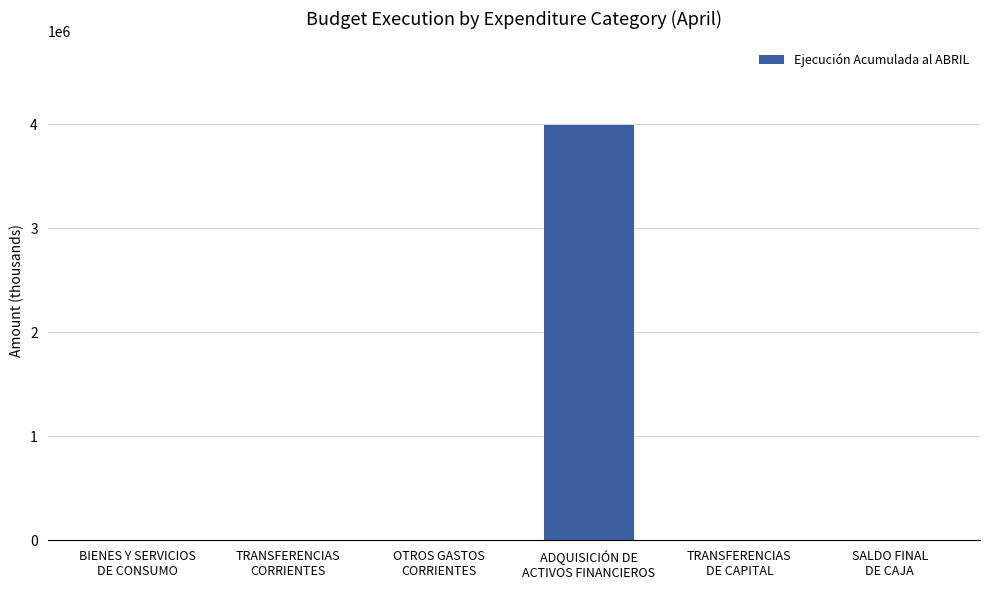

What is the sum of all values?

4001383